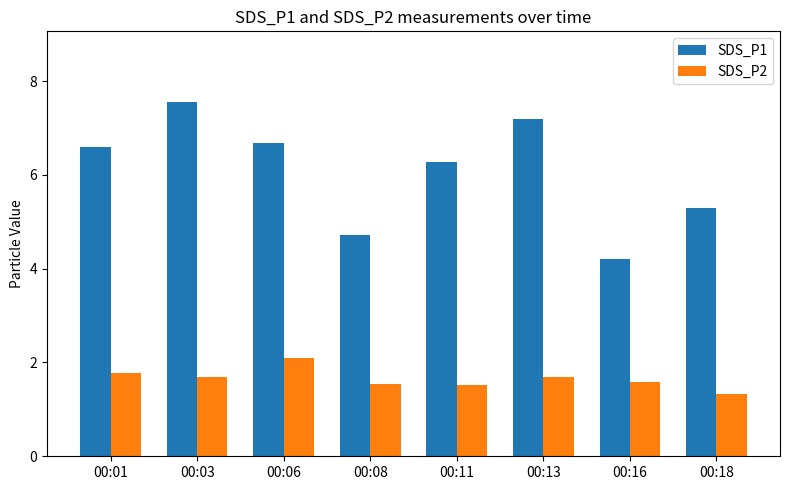

The value of SDS_P1 at 00:03 is 7.5. True or false?

True